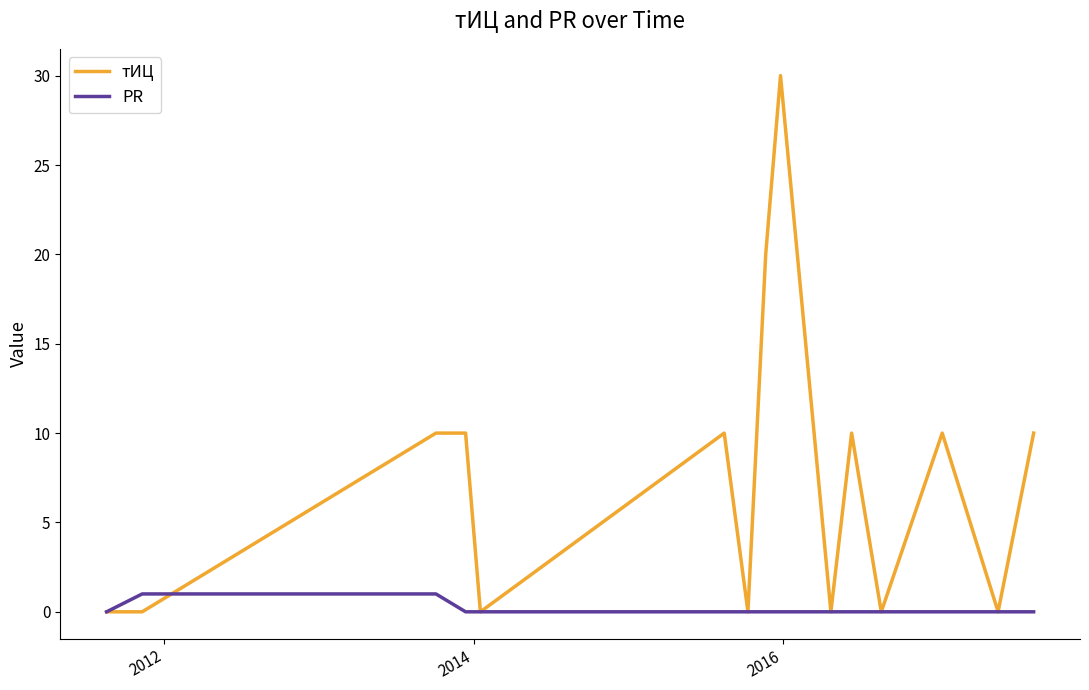

What is the greatest value displayed?

30